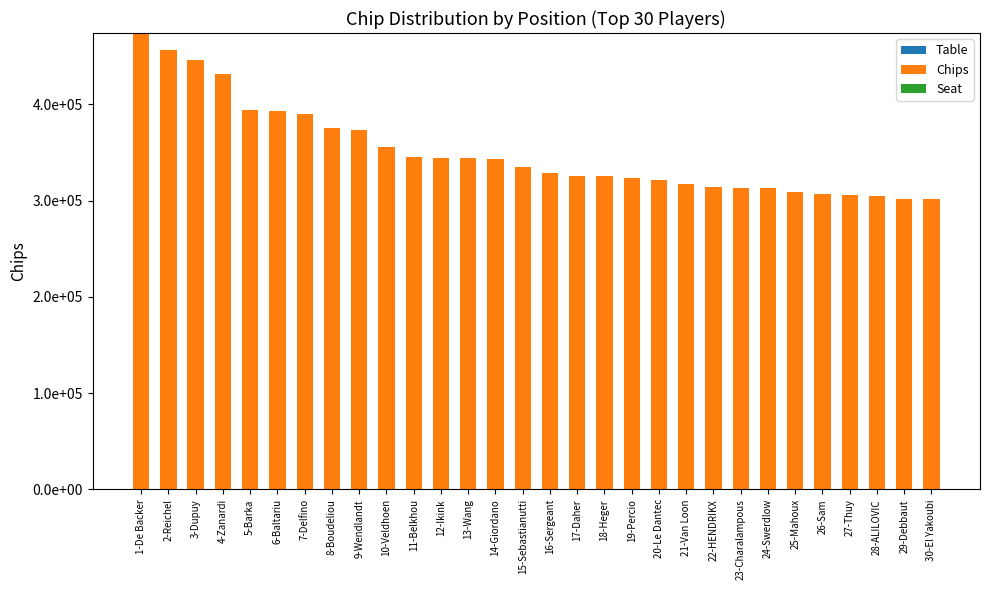

Does the chart contain stacked bars?

Yes